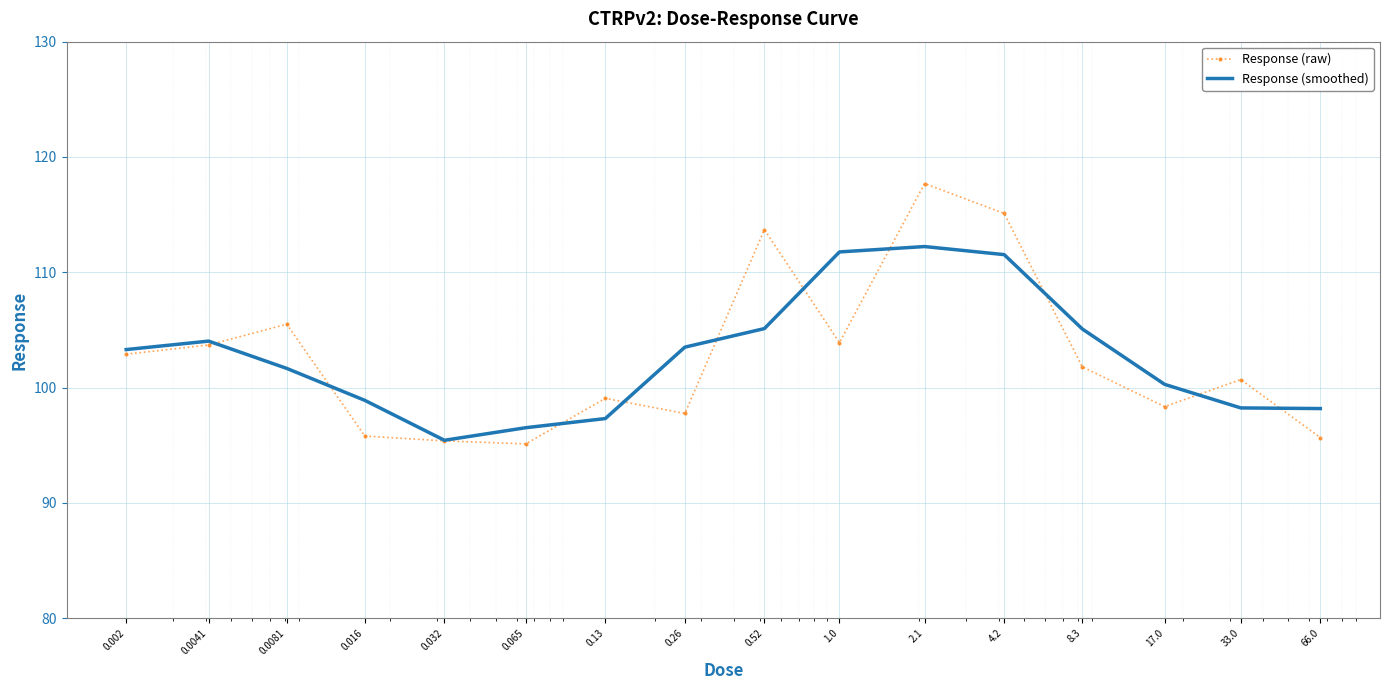

Which series ends up on top after the final intersection of Response (raw) and Response (smoothed)?

Response (smoothed)